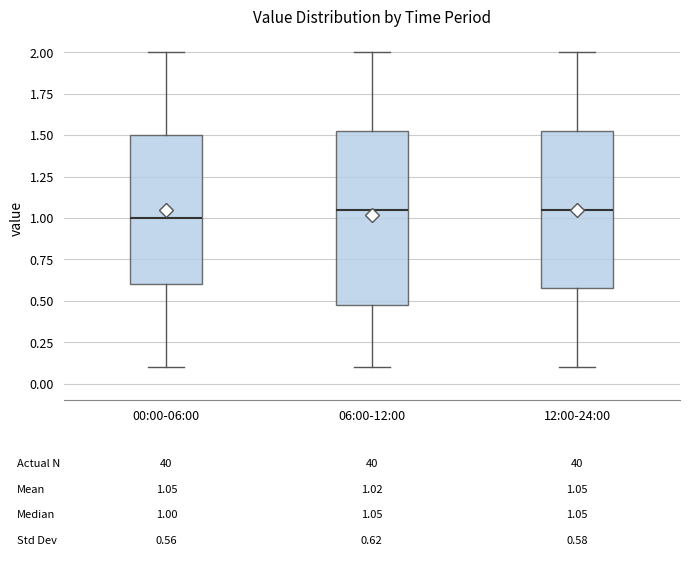

Which box is the tallest, from its lower edge to its upper edge?

06:00-12:00